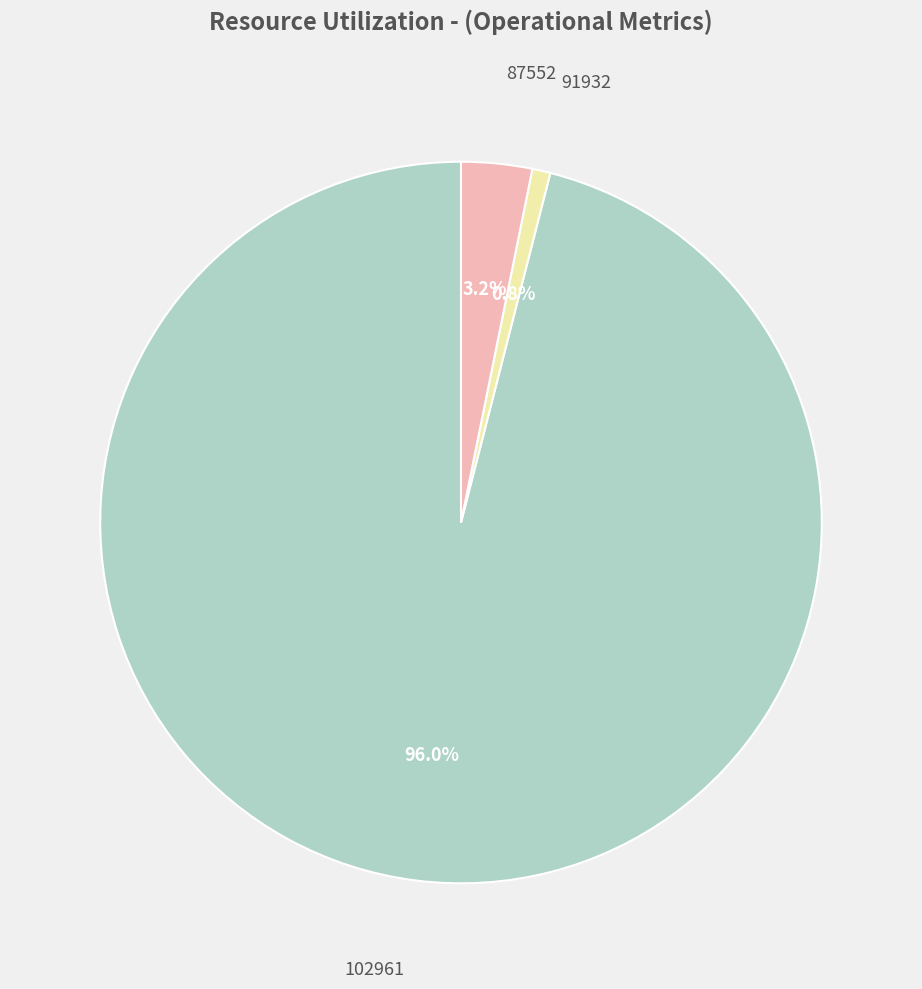

Count the number of slices in the pie.

3